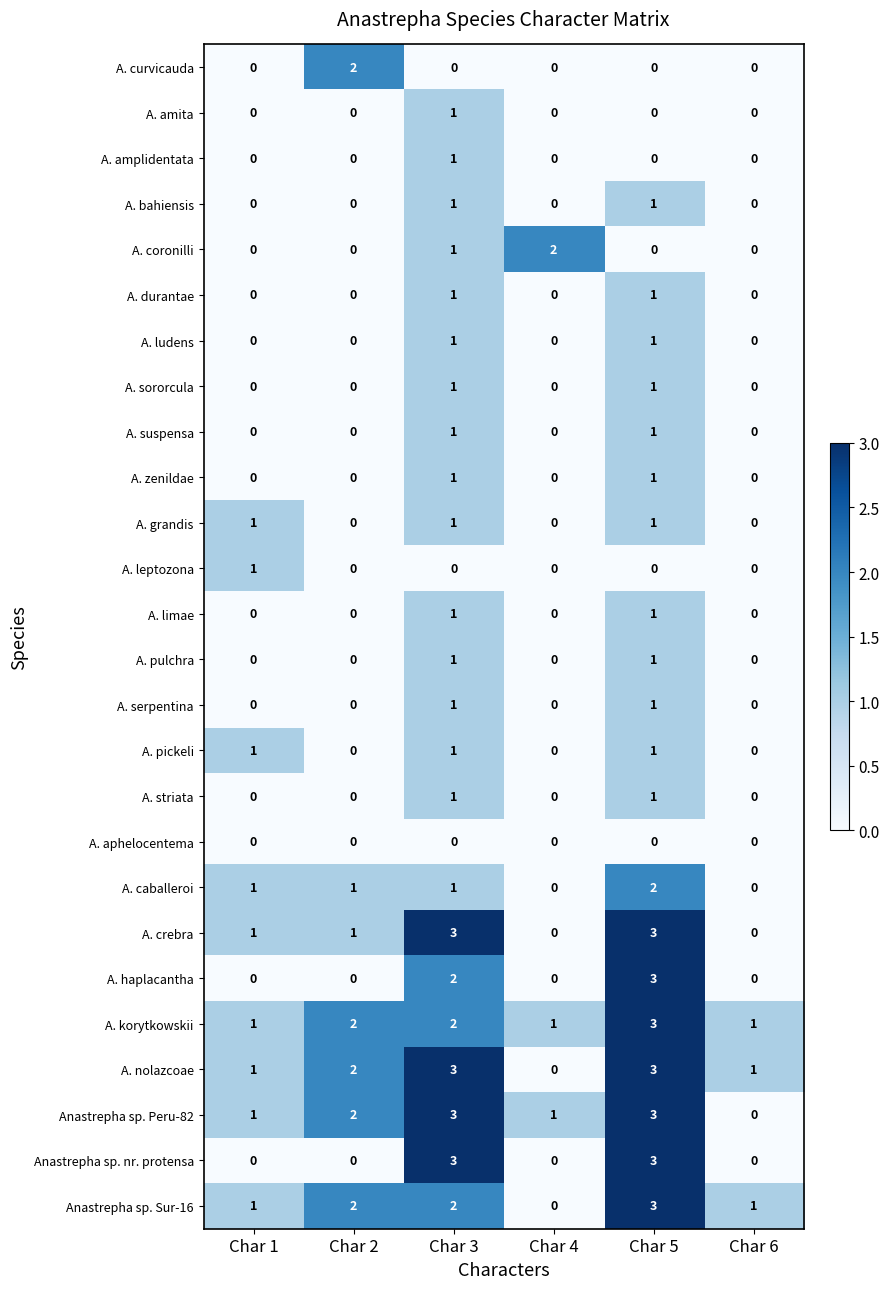

At which label does A. haplacantha reach its peak?

Char 5